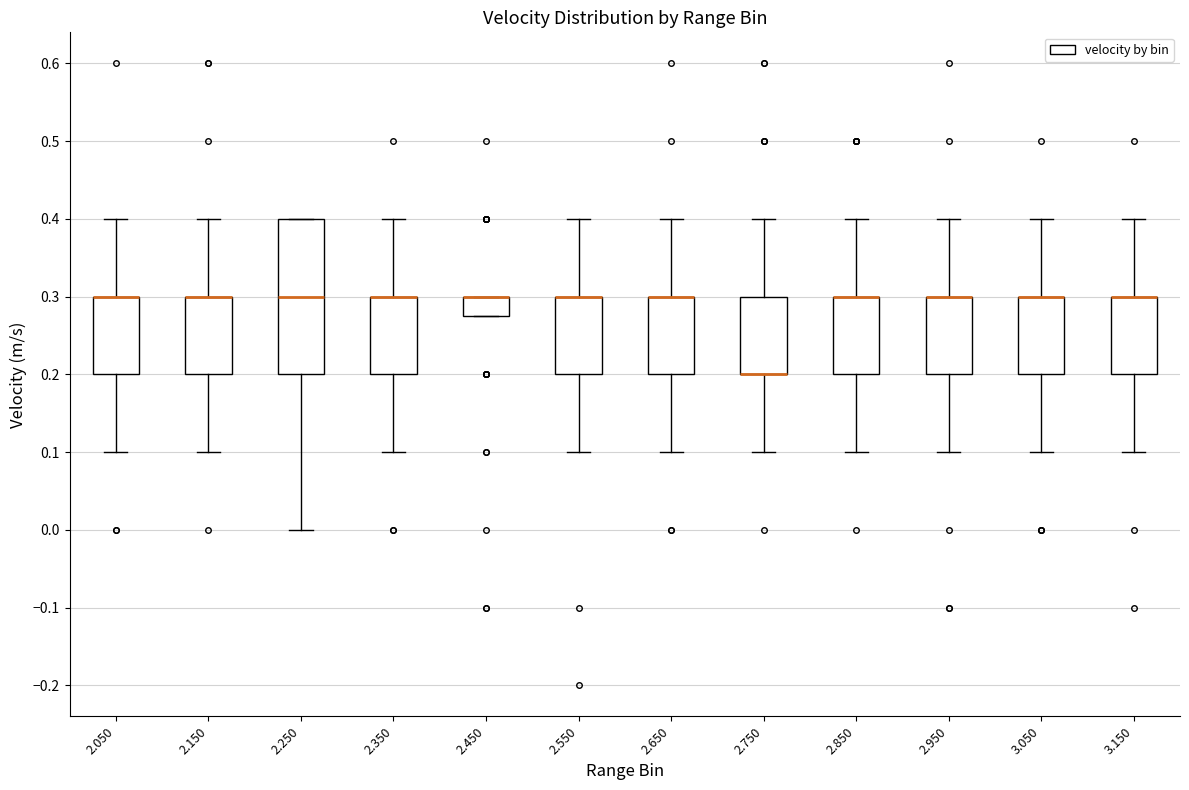

Reading left to right, transcribe this box plot: for each box, give where its median line is, the range the box spans, and where its two whiskers end, as read against the y-axis. The values are not printed on the chart, so give them approximately, as read against the axis.

2.050: median 0.30 (drawn on the box's upper edge), box 0.20 to 0.30, whiskers 0.10 to 0.40
2.150: median 0.30 (drawn on the box's upper edge), box 0.20 to 0.30, whiskers 0.10 to 0.40
2.250: median 0.30, box 0.20 to 0.40, whiskers 0.00 to 0.40
2.350: median 0.30 (drawn on the box's upper edge), box 0.20 to 0.30, whiskers 0.10 to 0.40
2.450: median 0.30 (drawn on the box's upper edge), box 0.28 to 0.30, whiskers 0.28 to 0.30
2.550: median 0.30 (drawn on the box's upper edge), box 0.20 to 0.30, whiskers 0.10 to 0.40
2.650: median 0.30 (drawn on the box's upper edge), box 0.20 to 0.30, whiskers 0.10 to 0.40
2.750: median 0.20 (drawn on the box's lower edge), box 0.20 to 0.30, whiskers 0.10 to 0.40
2.850: median 0.30 (drawn on the box's upper edge), box 0.20 to 0.30, whiskers 0.10 to 0.40
2.950: median 0.30 (drawn on the box's upper edge), box 0.20 to 0.30, whiskers 0.10 to 0.40
3.050: median 0.30 (drawn on the box's upper edge), box 0.20 to 0.30, whiskers 0.10 to 0.40
3.150: median 0.30 (drawn on the box's upper edge), box 0.20 to 0.30, whiskers 0.10 to 0.40